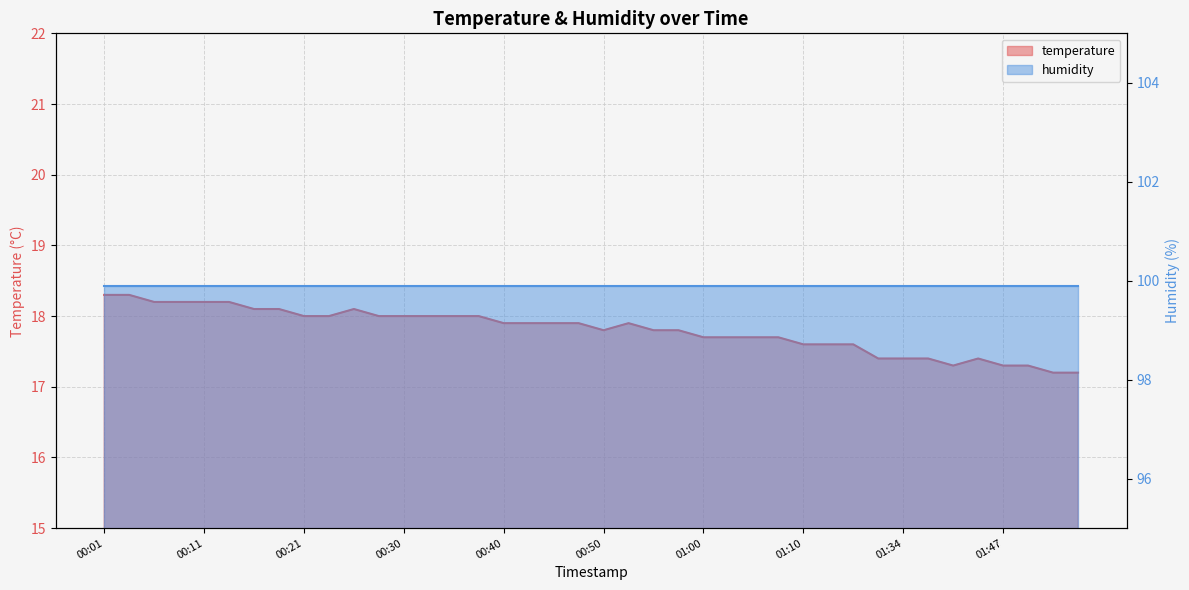

What is the difference between the values at 01:05 and 00:35?

0.3